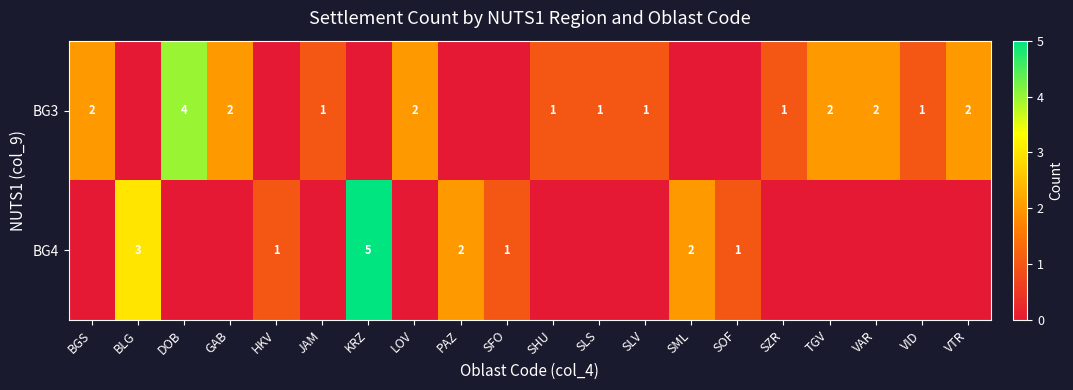

Between SML and SLS, which is larger?

SLS